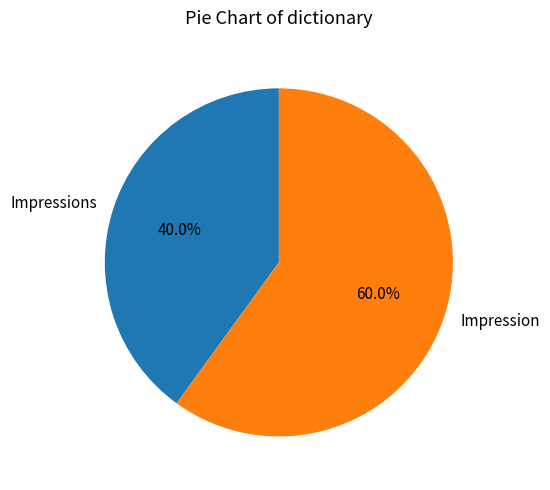

How much of the chart is everything except Impression?

40.0%